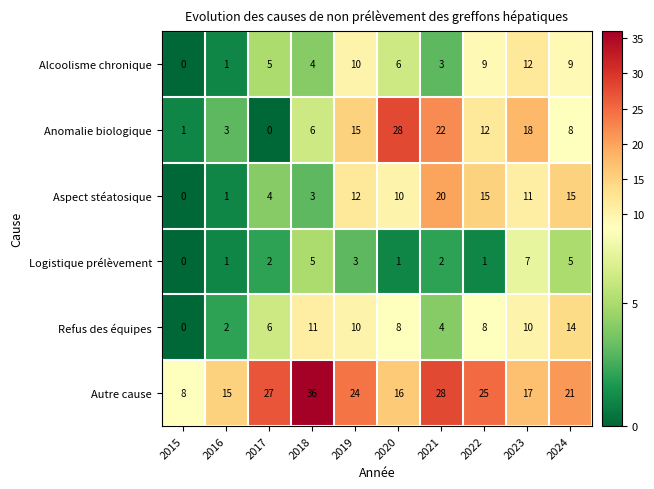

What is the greatest value displayed?

36